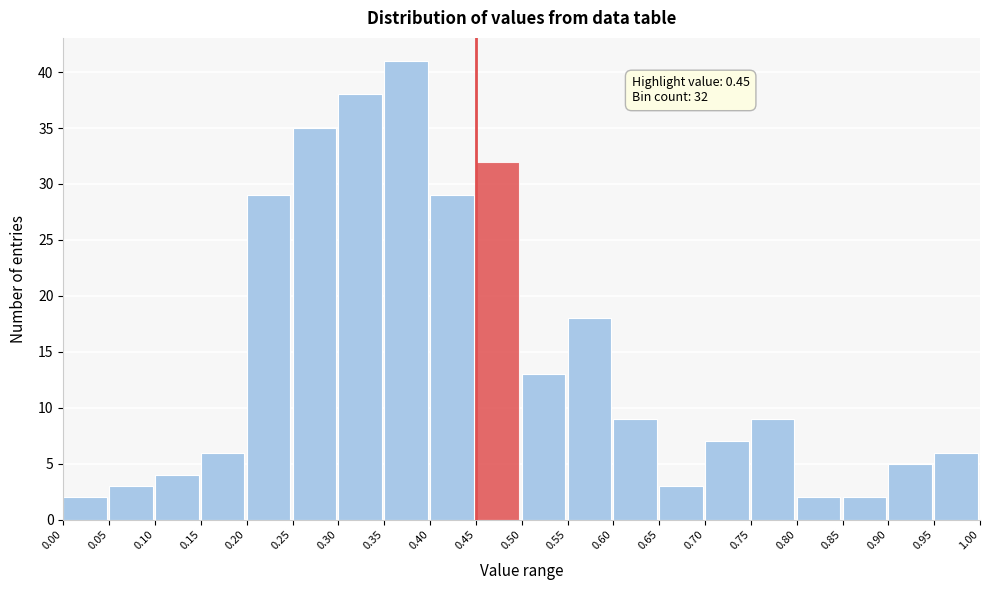

Over which range of the x-axis is the bar tallest?

0.35 to 0.40